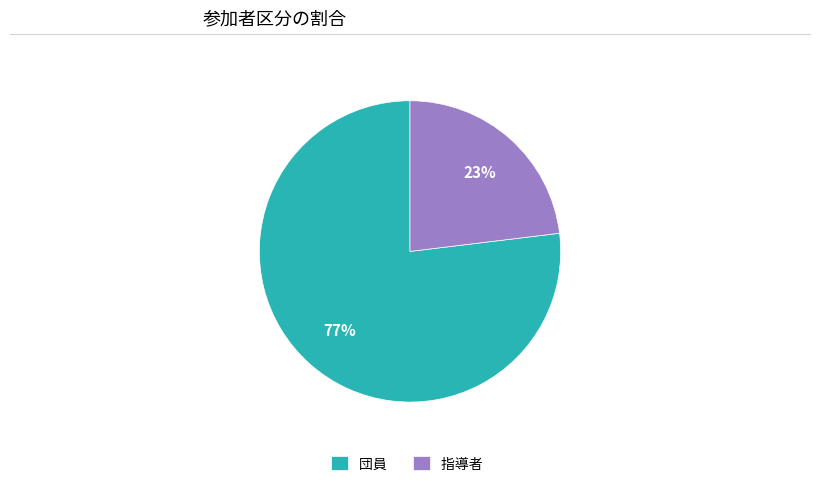

Is the sum of 指導者 and 団員 greater than half?

Yes